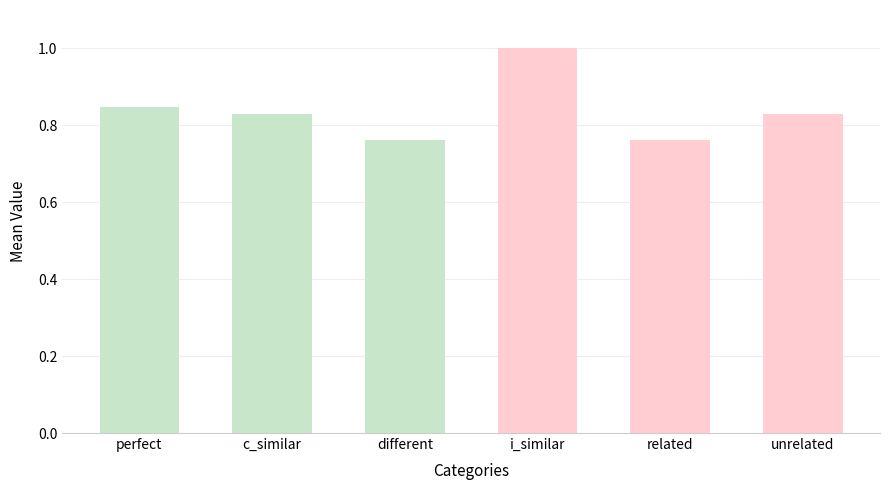

What is the maximum value shown in the chart?

1.0